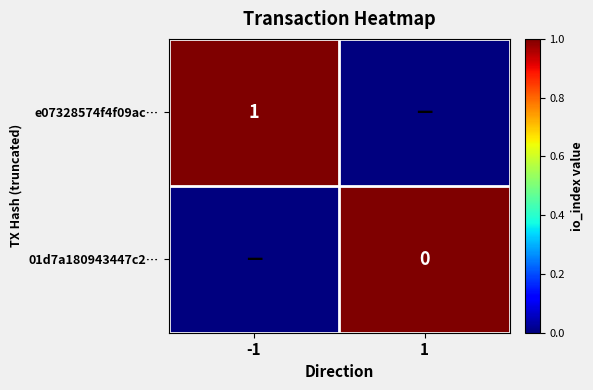

What is the difference between the highest and lowest values at -1?

1